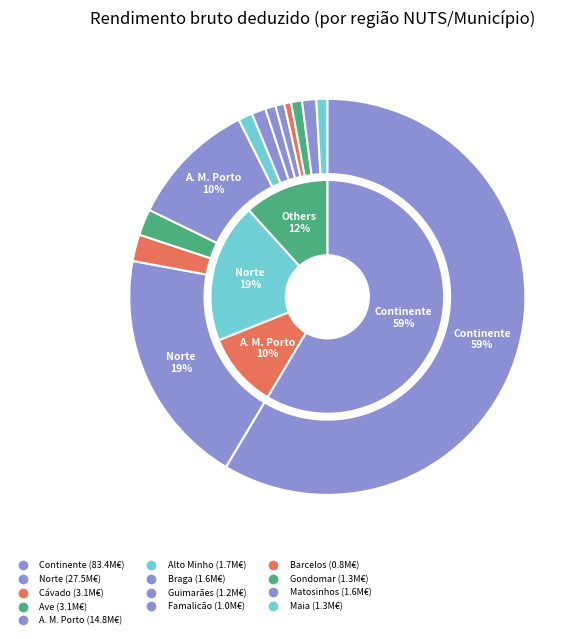

Count the number of slices in the pie.

13